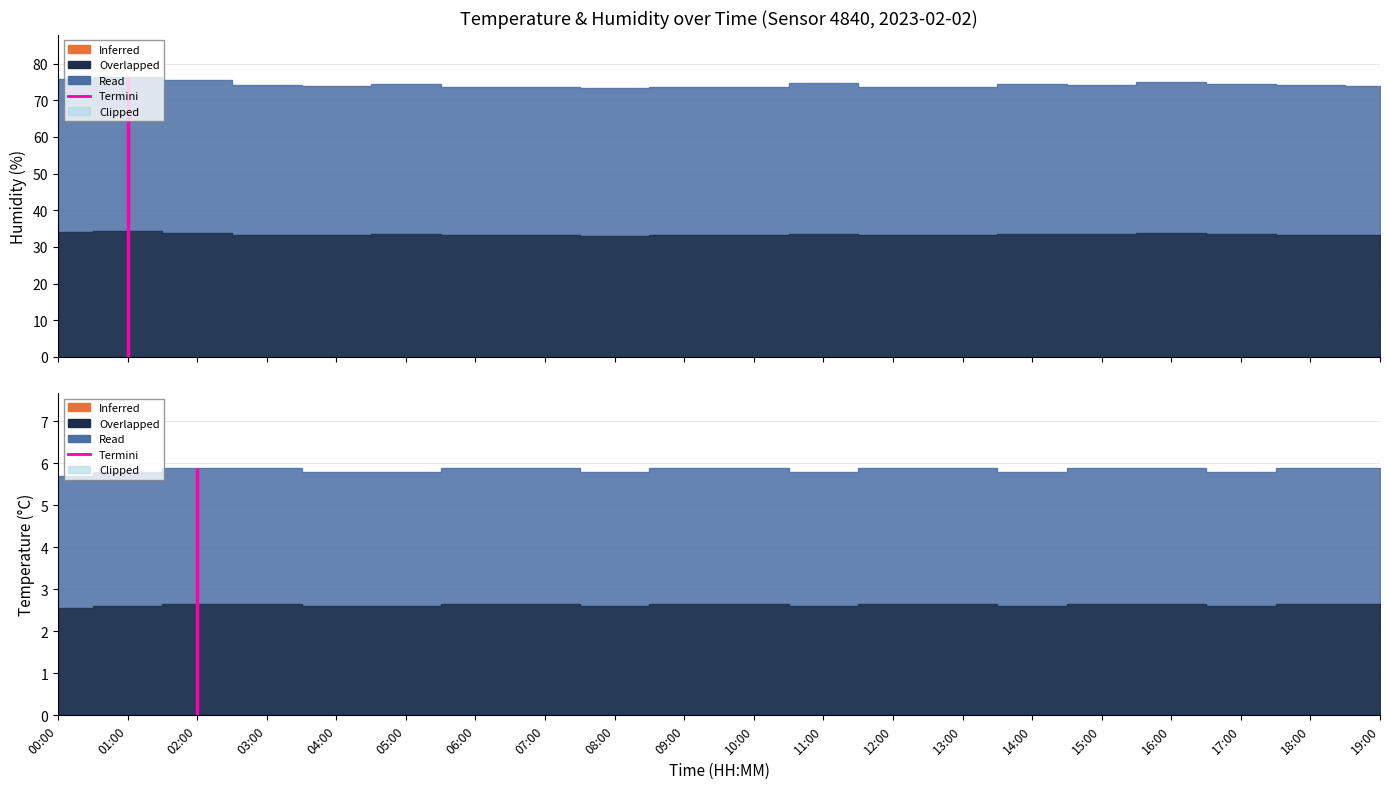

True or false: humidity and temperature cross at least once.

False